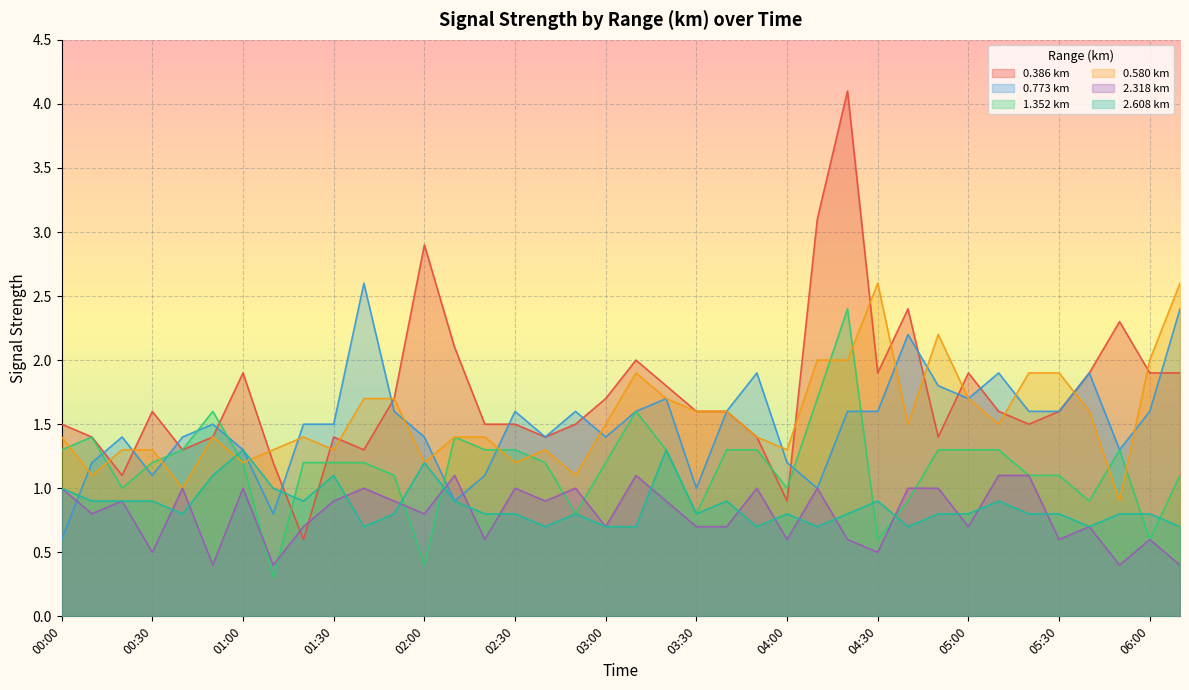

What is the sum of all 0.386 values?

65.8